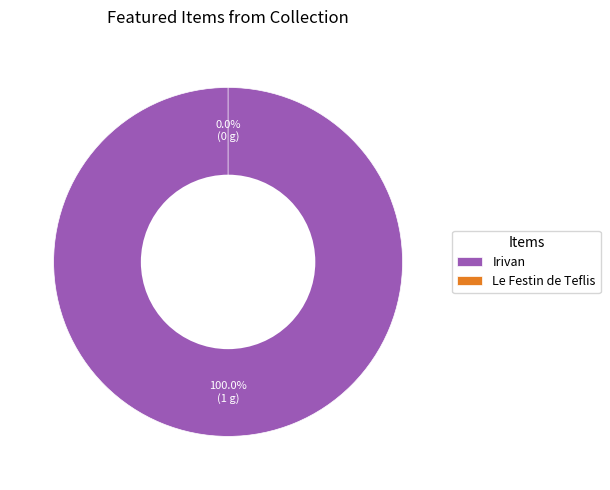

What is the smallest slice in the pie chart?

Le Festin de Teflis